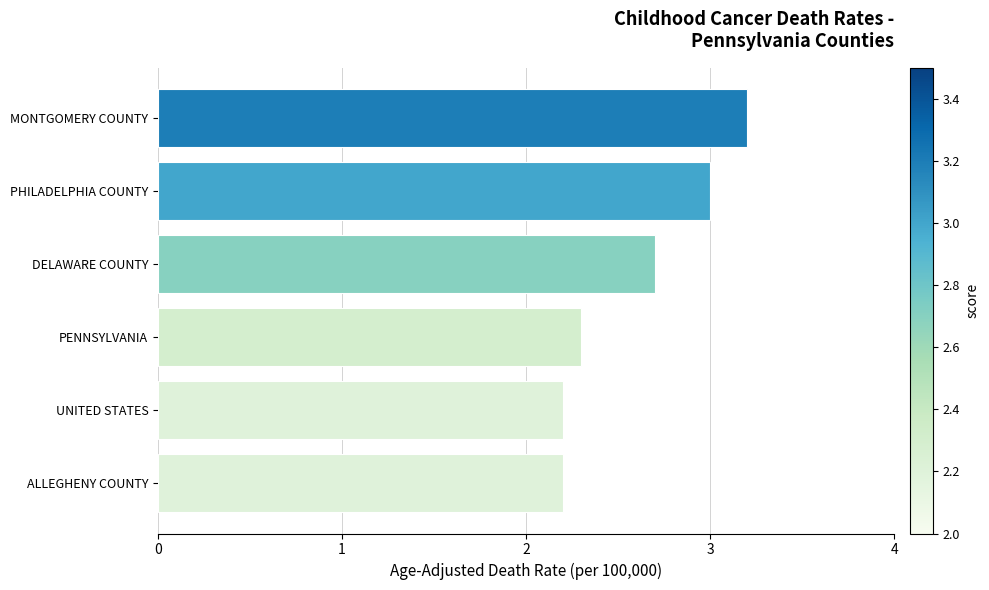

At which category does the chart reach its peak across all series?

MONTGOMERY COUNTY